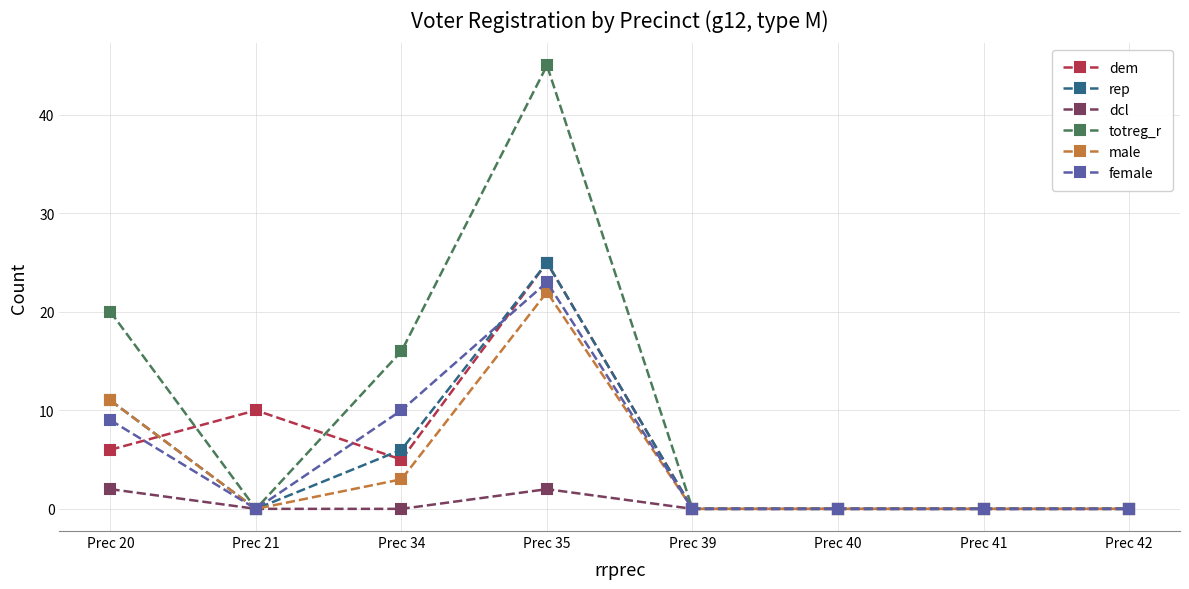

How many dcl values are between 0 and 2?

8